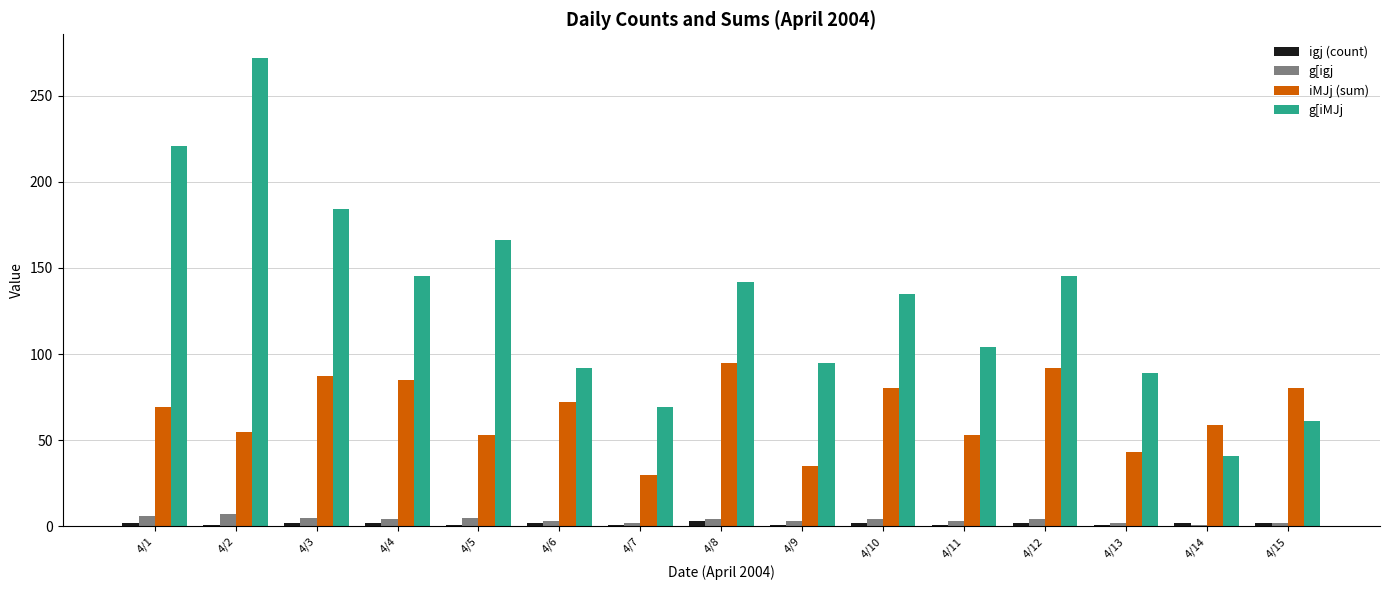

Which series has the largest range (max minus min)?

g[iMJj